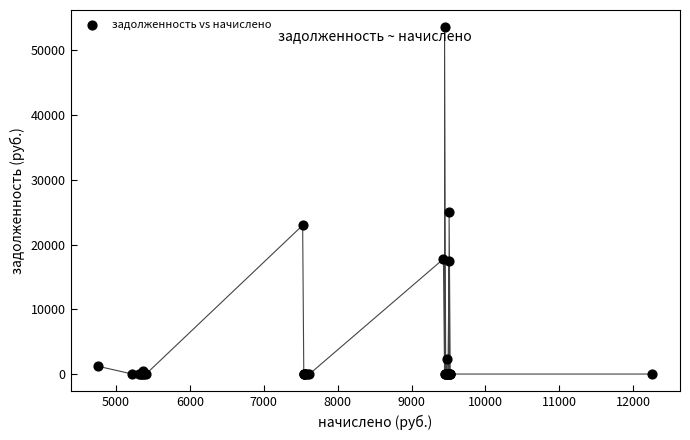

What Y value in the scatter plot is closest to 26768?

25064.9